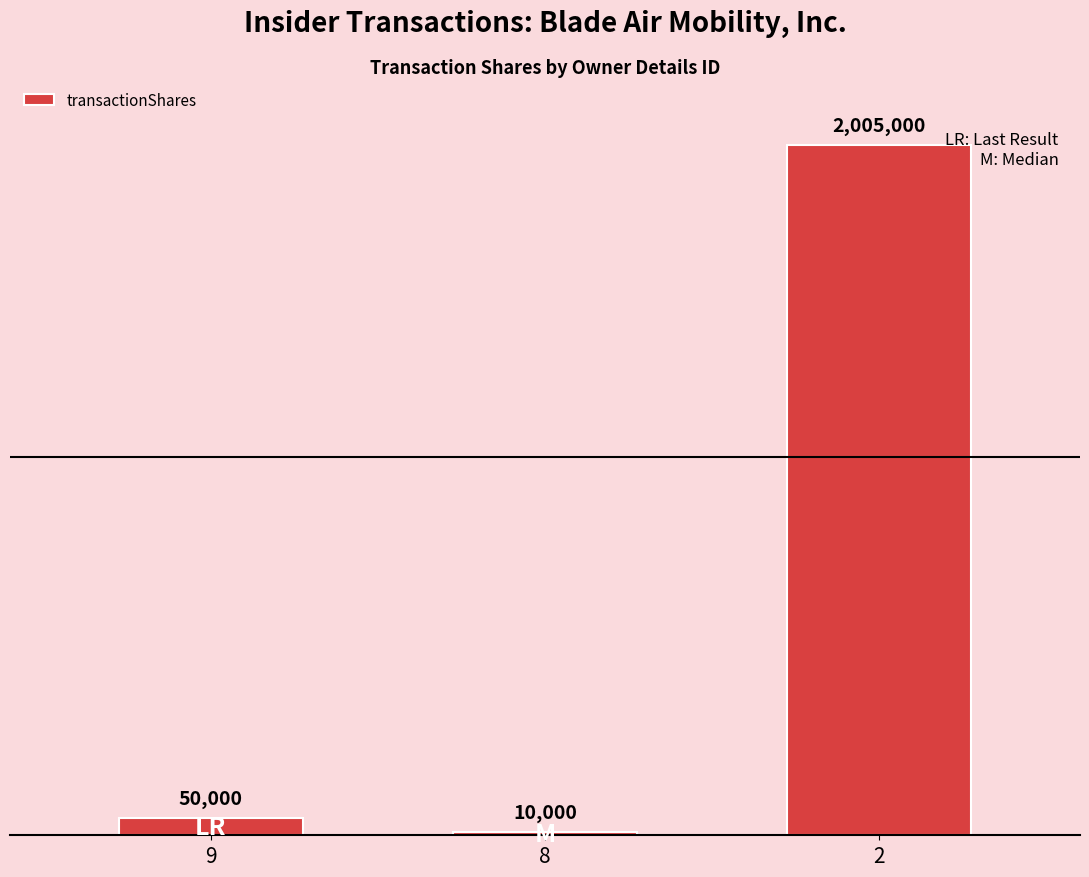

Are the bars horizontal?

No